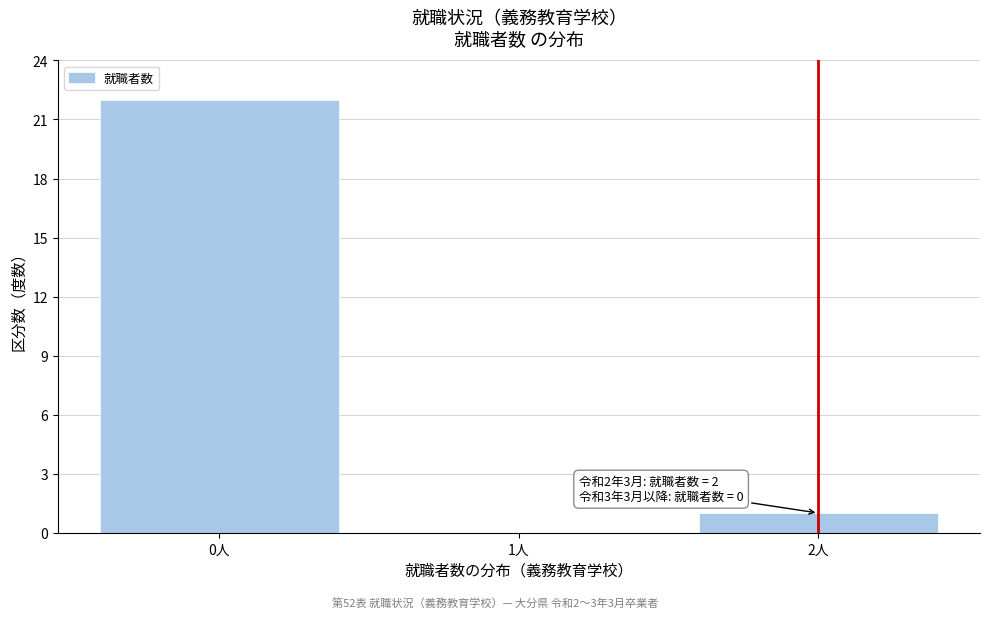

Reading right to left, list all the values displayed in this chart.

2人=1	1人=0	0人=22